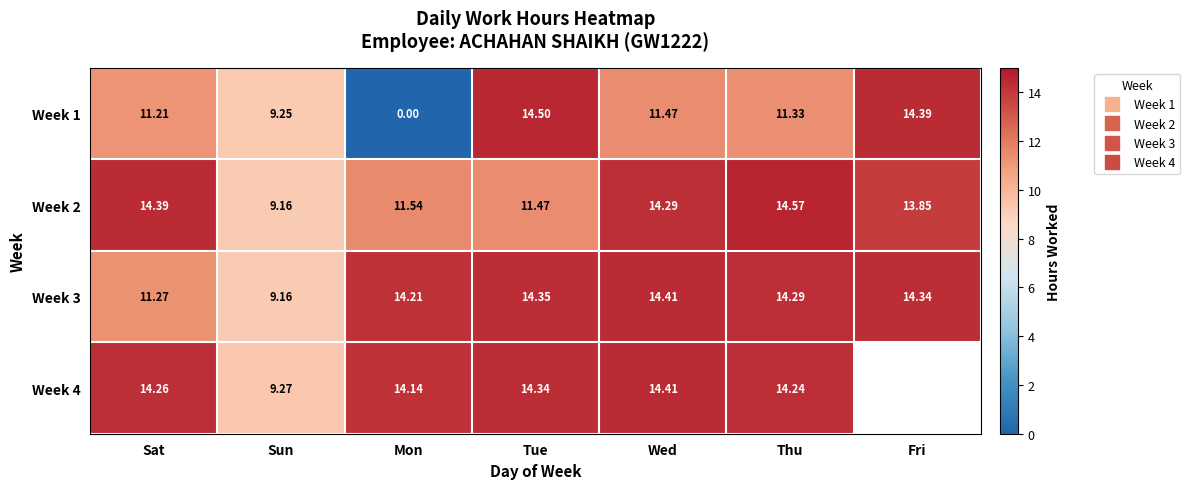

How many values in the Week 4 series are below 14?

1